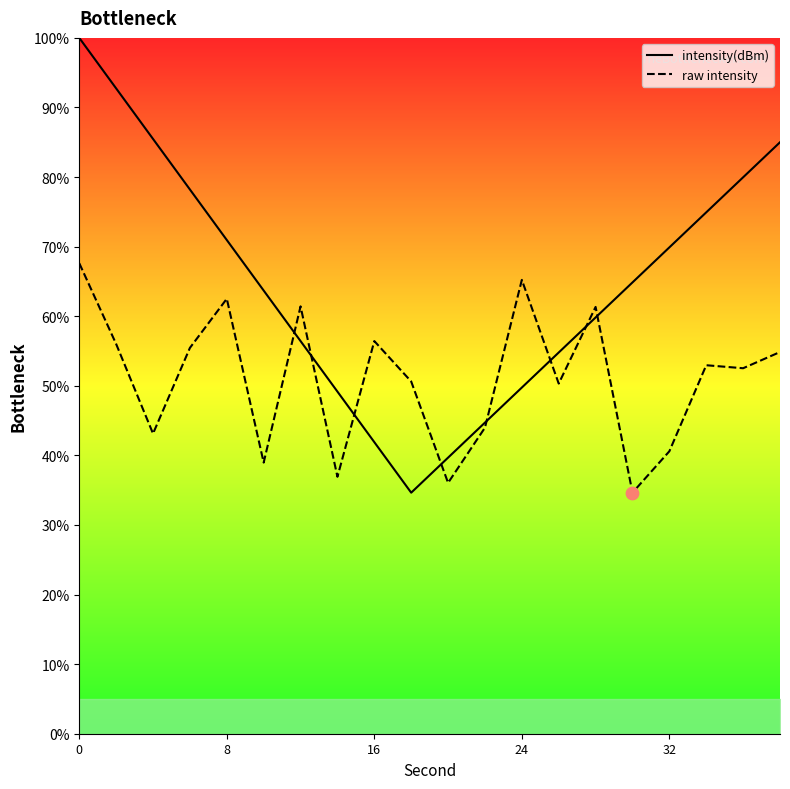

What is the ratio of the value at 0 to the value at 2?

1.2